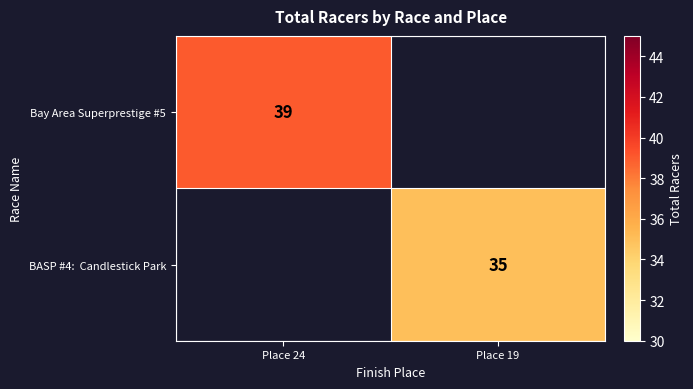

The Bay Area Superprestige #5 series shows 11 at Place 24. True or false?

False